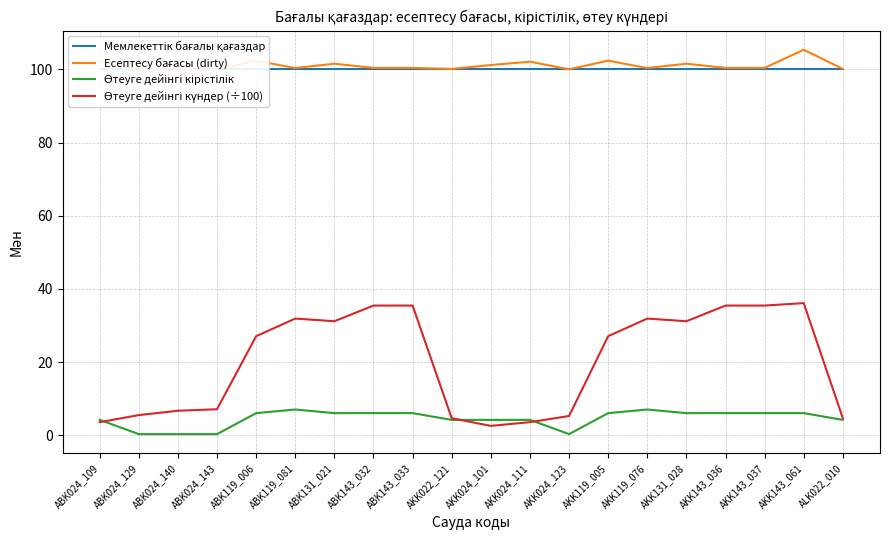

At how many categories does at least one series exceed 20?

20